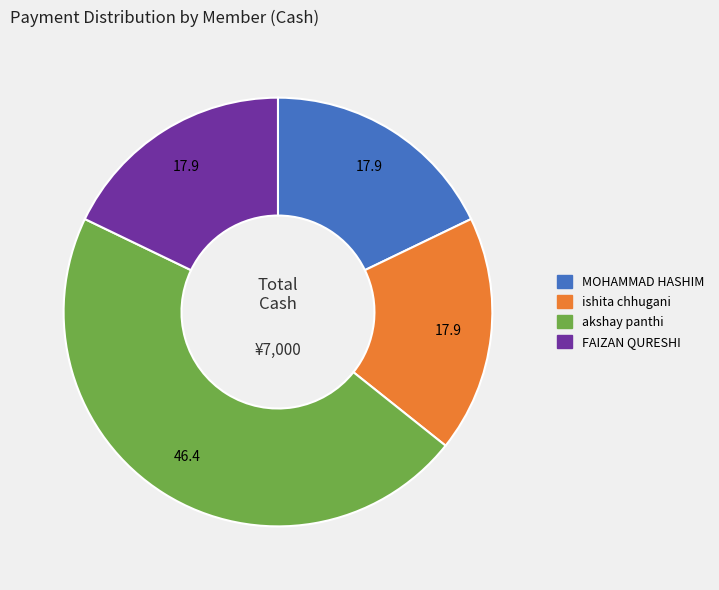

Is there any slice that represents more than half of the pie?

No